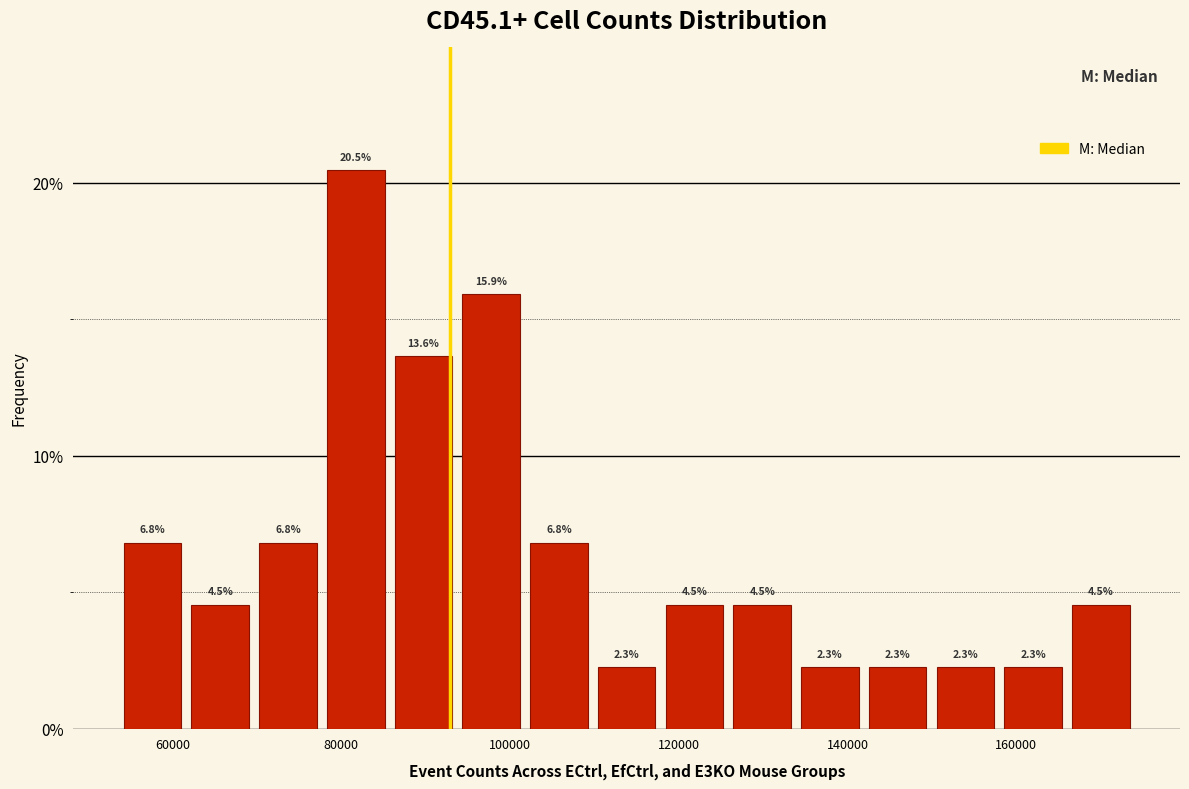

How tall is the bar that spans 70000 to 78000 on the x-axis? The bar edges are not printed on the chart, so give them approximately, as read against the axis.

6.8